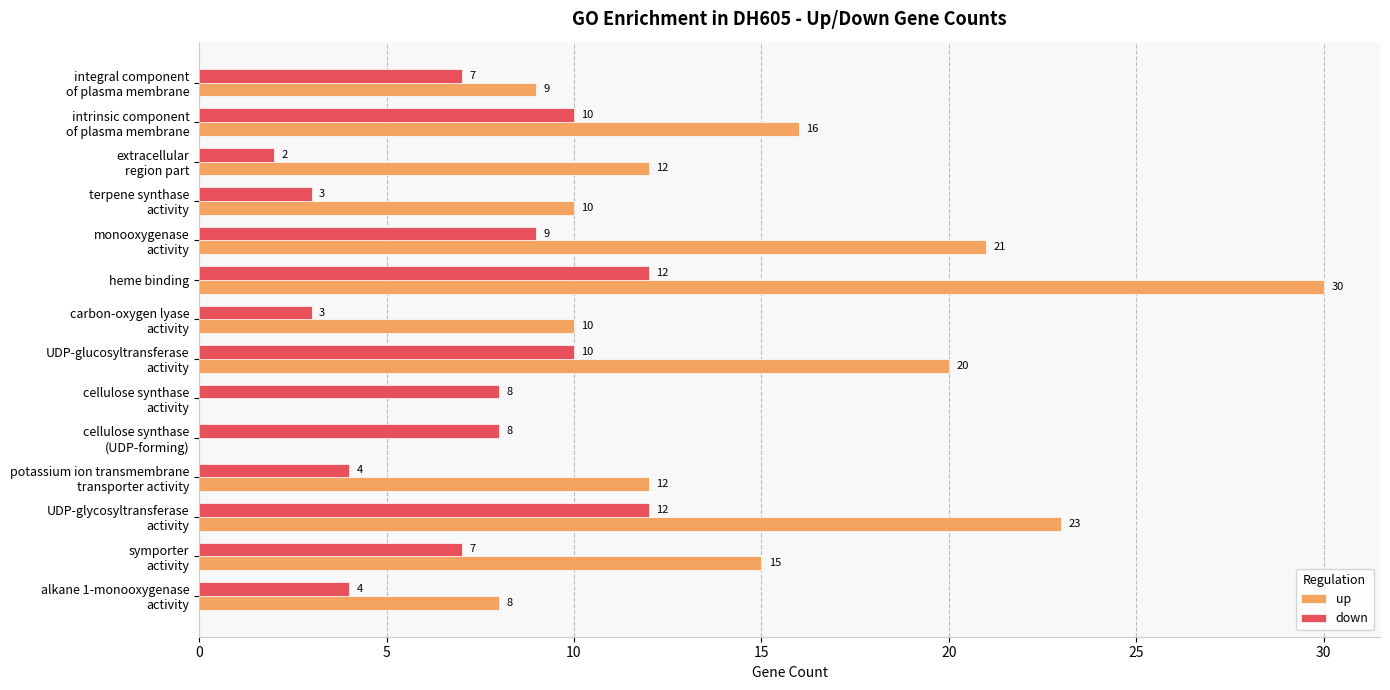

Which series has the largest total across all categories?

up